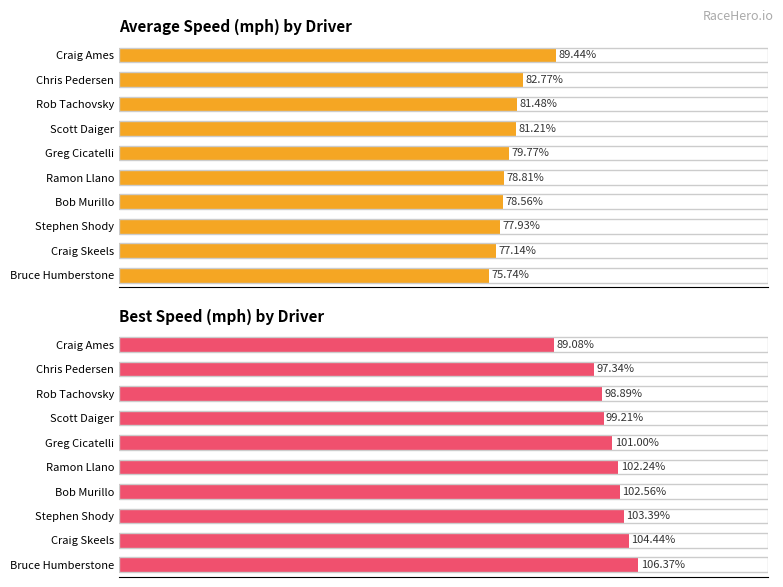

What is the value of the Best Speed bar at the 1st from the left?

89.1